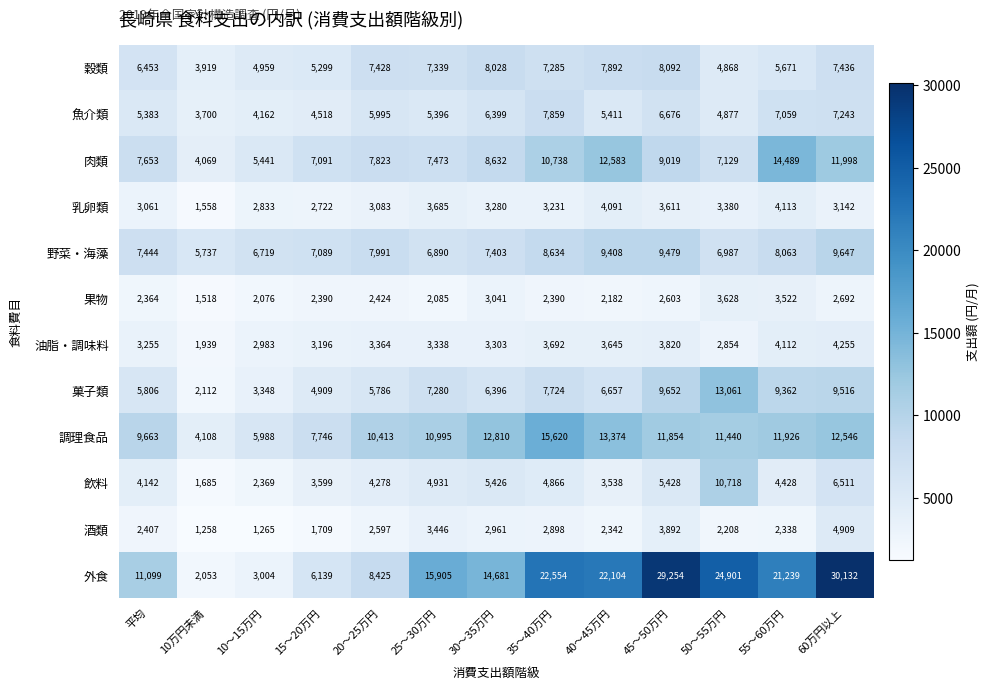

Which label corresponds to the smallest value in the chart?

10万円未満